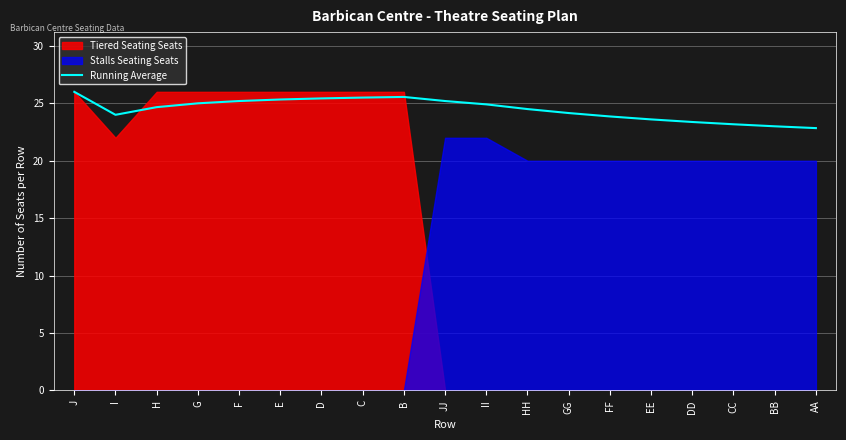

Rank the categories by value from highest to lowest.

J, B, C, D, E, F, JJ, G, II, H, HH, GG, I, FF, EE, DD, CC, BB, AA